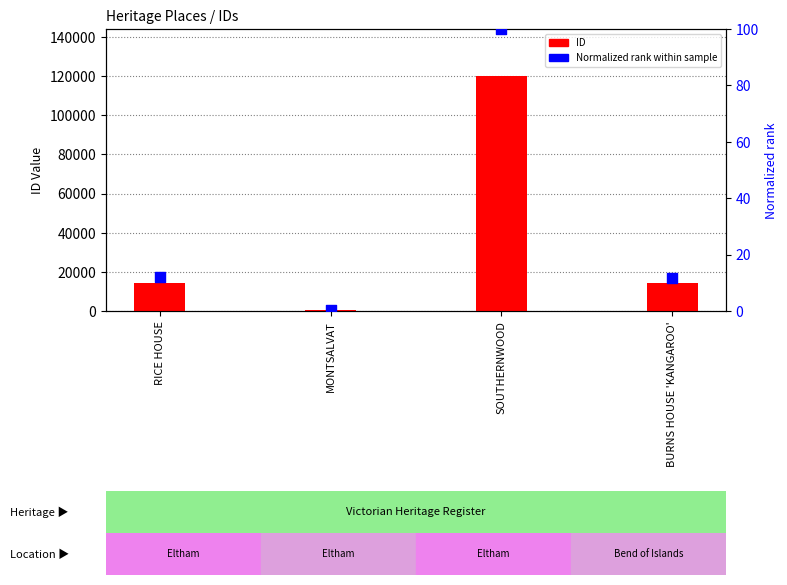

Which series reaches the maximum Y coordinate?

ID